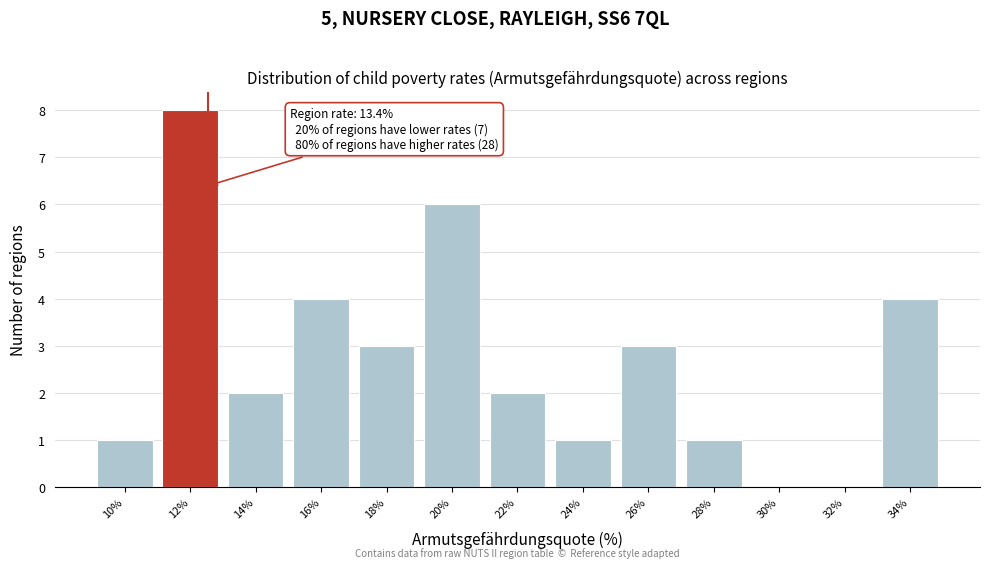

Reading left to right, list all the values displayed in this chart.

10%=1	12%=8	14%=2	16%=4	18%=3	20%=6	22%=2	24%=1	26%=3	28%=1	30%=0	32%=0	34%=4